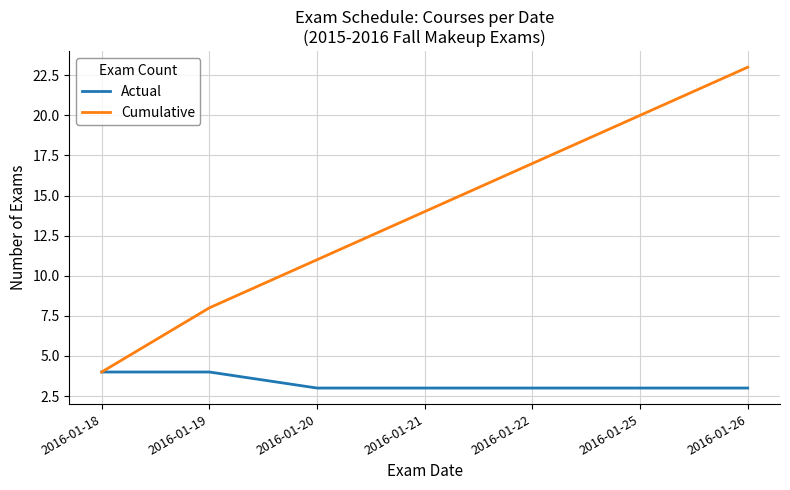

Rank the series by their maximum value, from highest to lowest.

Cumulative, Actual